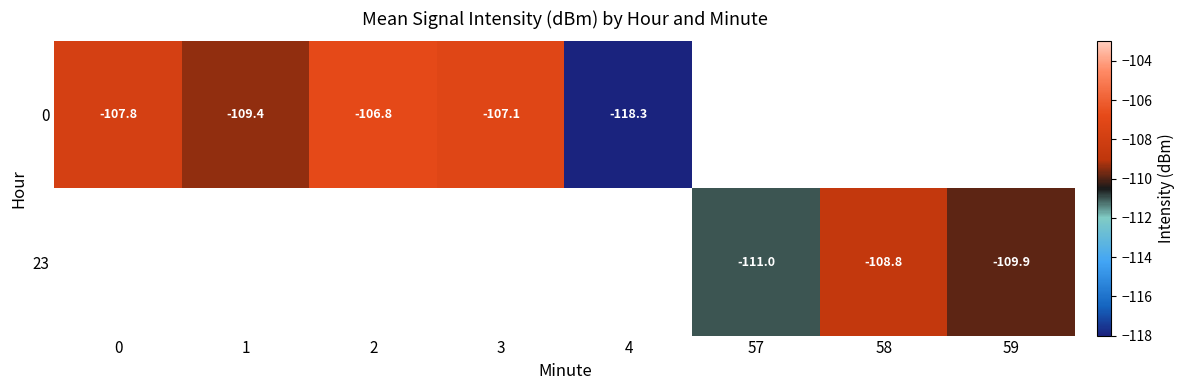

What is the smallest value displayed?

-118.3